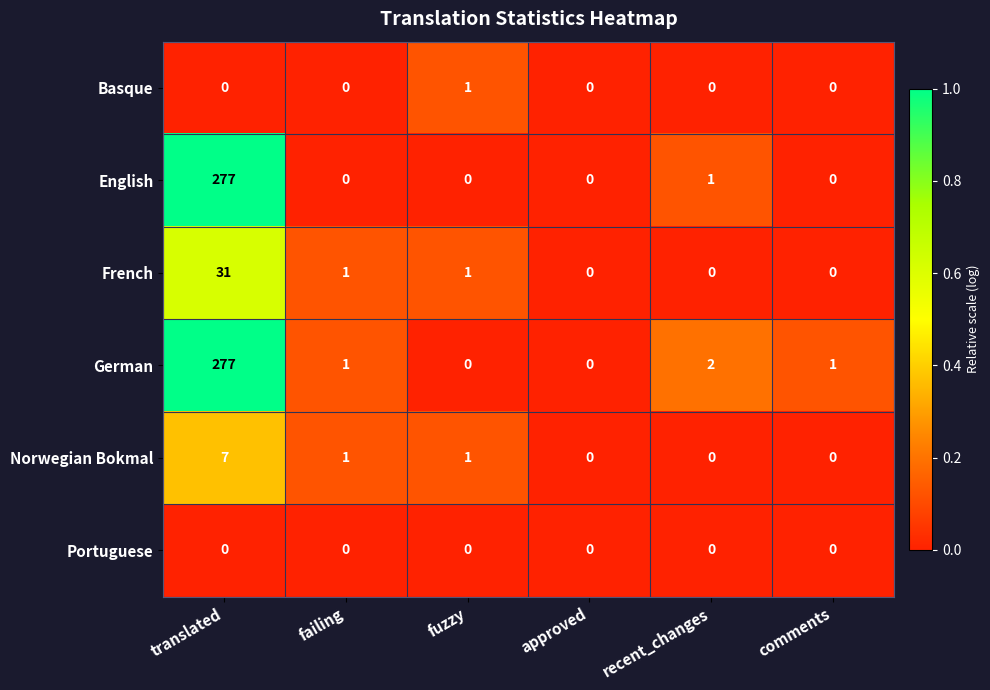

Which series has the largest total across all categories?

German